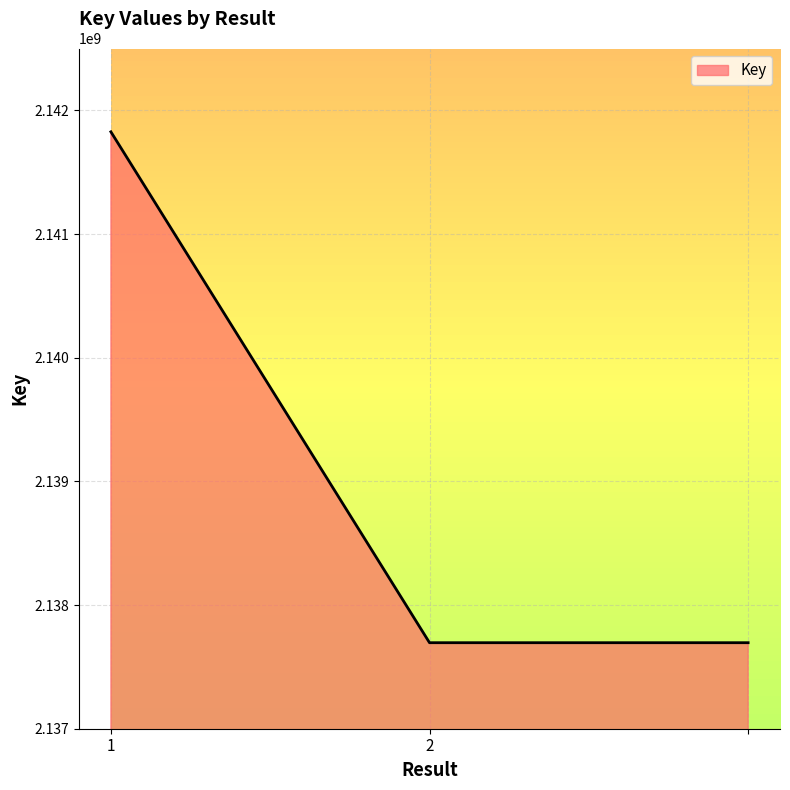

What is the average value?

2139072478